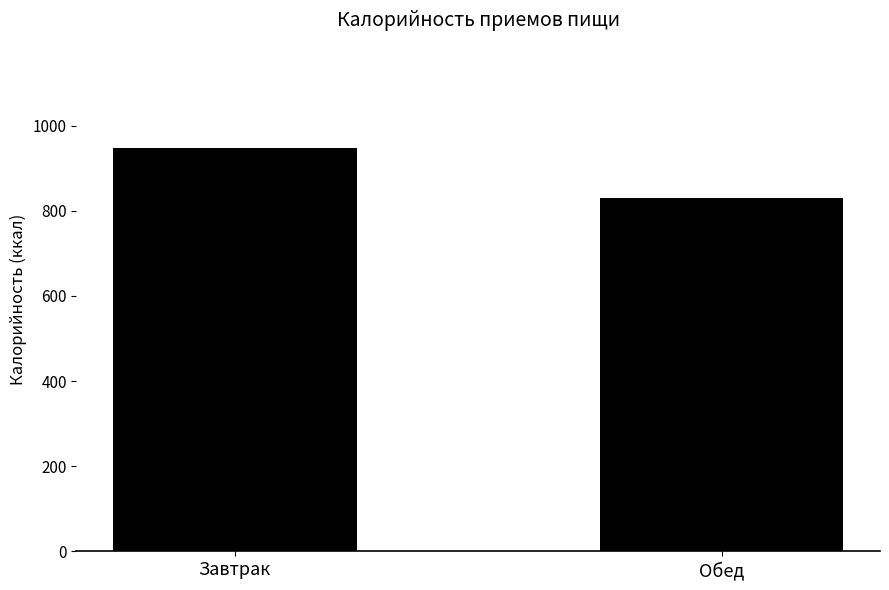

Which has a higher value, Обед or Завтрак?

Завтрак